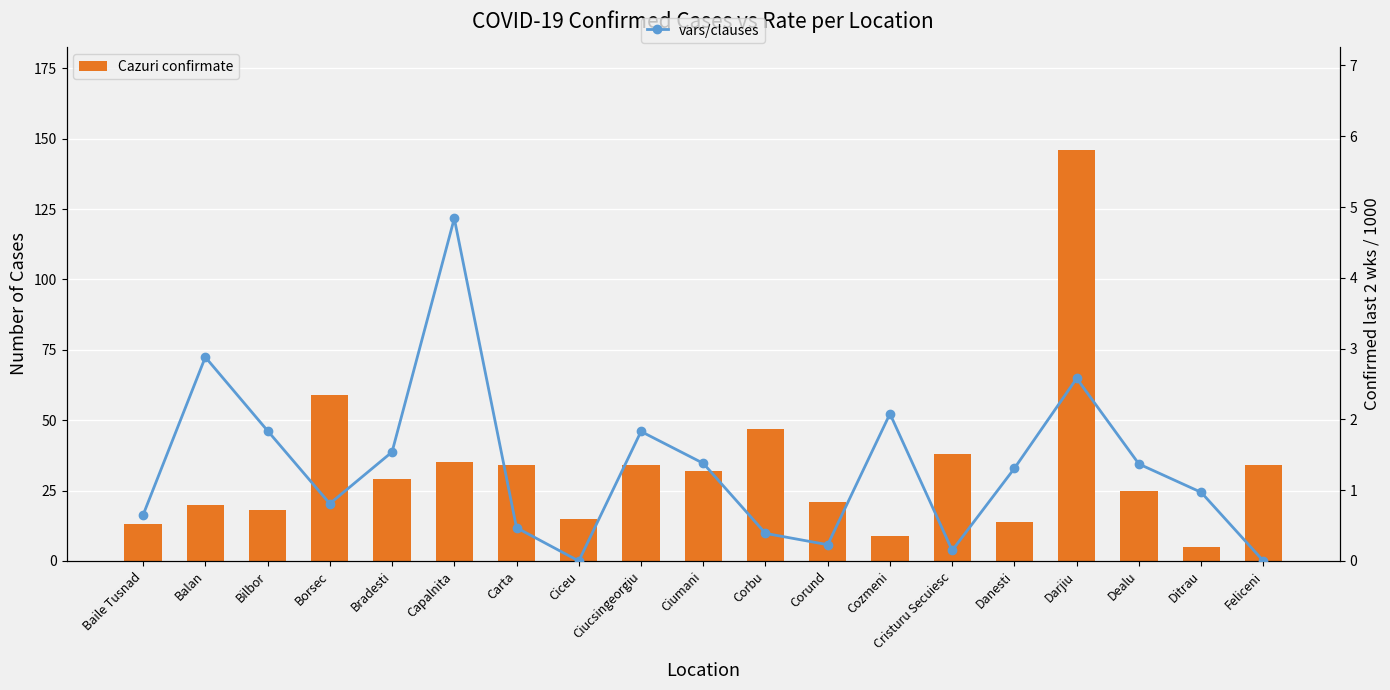

List the series in order of their overall mean, lowest first.

vars/clauses, Cazuri confirmate